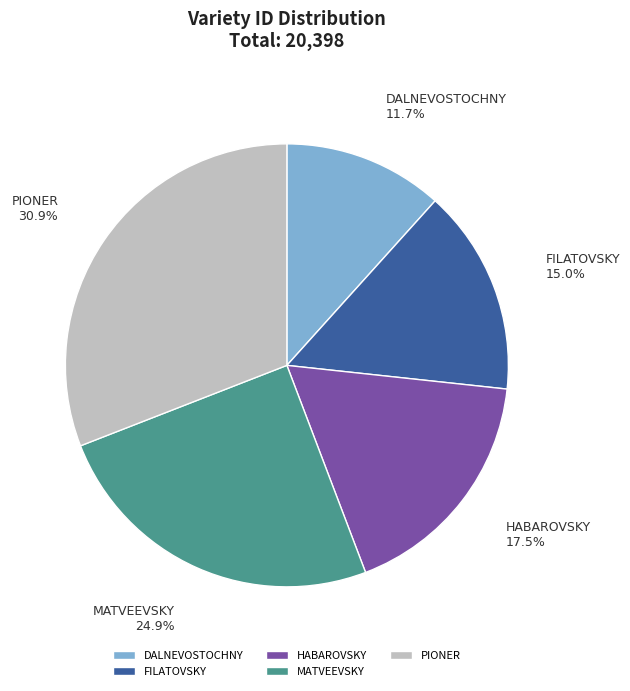

Which category has the biggest portion of the pie?

PIONER